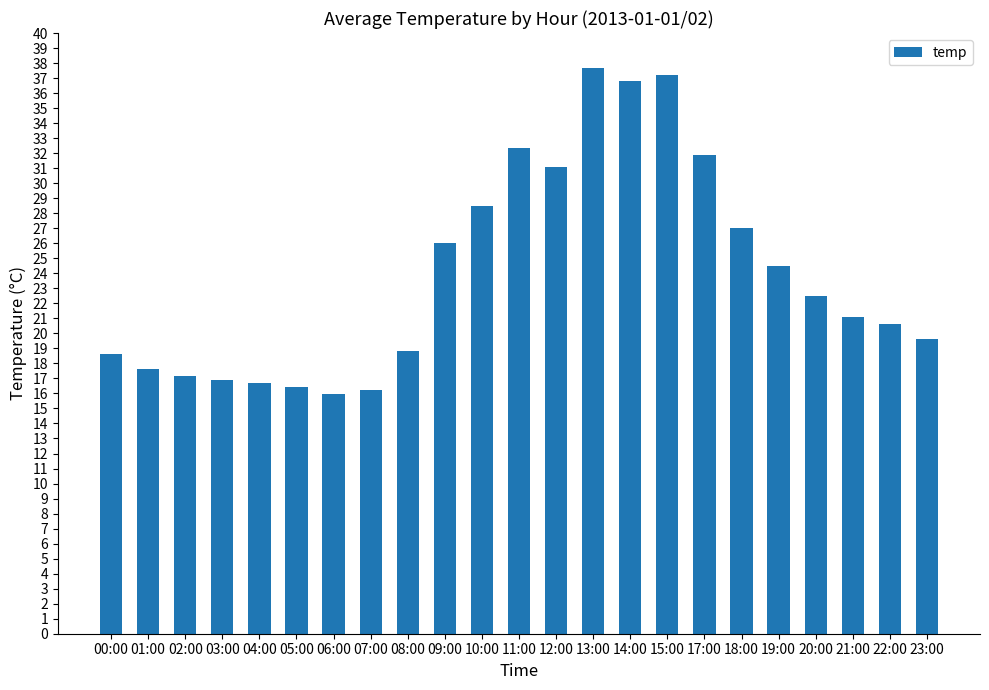

Which has a higher value, 07:00 or 23:00?

23:00